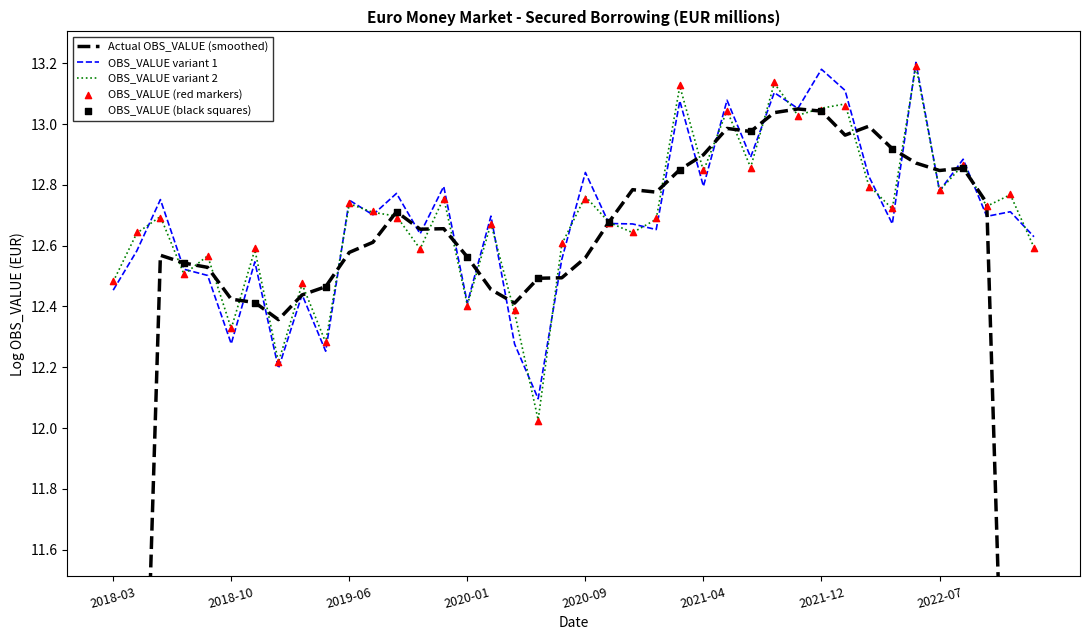

Which has a higher value, 2022-03-15 or 2021-06-15?

2021-06-15